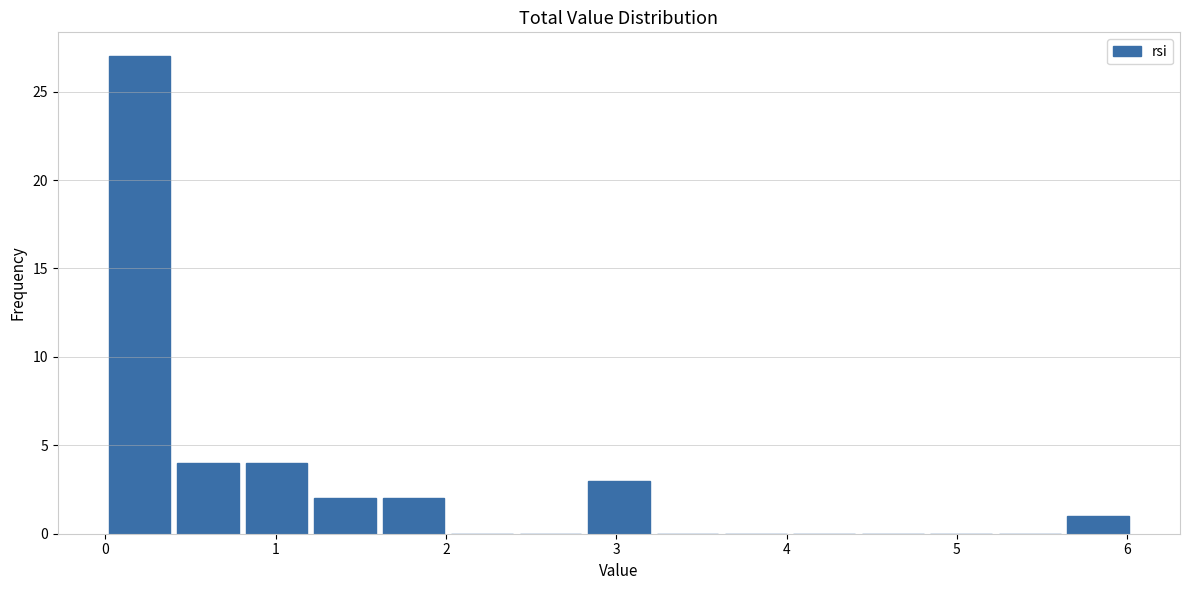

Reading left to right, list every bar in this chart as the range it spans on the x-axis followed by its height. Neither the bar edges nor the heights are printed on the chart, so give them approximately, as read against the axes.

0.0 to 0.4: 27
0.4 to 0.8: 4
0.8 to 1.2: 4
1.2 to 1.6: 2
1.6 to 2.0: 2
2.0 to 2.4: 0
2.4 to 2.8: 0
2.8 to 3.2: 3
3.2 to 3.6: 0
3.6 to 4.0: 0
4.0 to 4.4: 0
4.4 to 4.8: 0
4.8 to 5.2: 0
5.2 to 5.6: 0
5.6 to 6.0: 1